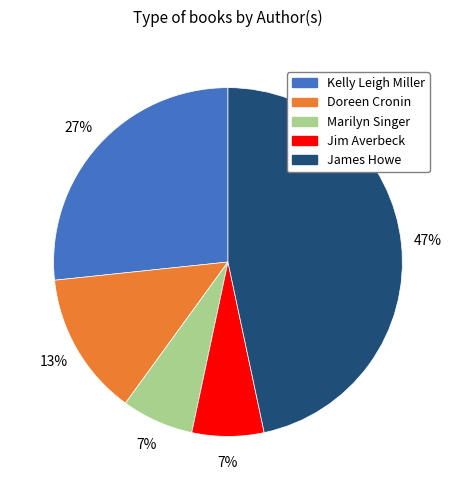

Between Kelly Leigh Miller and Doreen Cronin, which is larger?

Kelly Leigh Miller